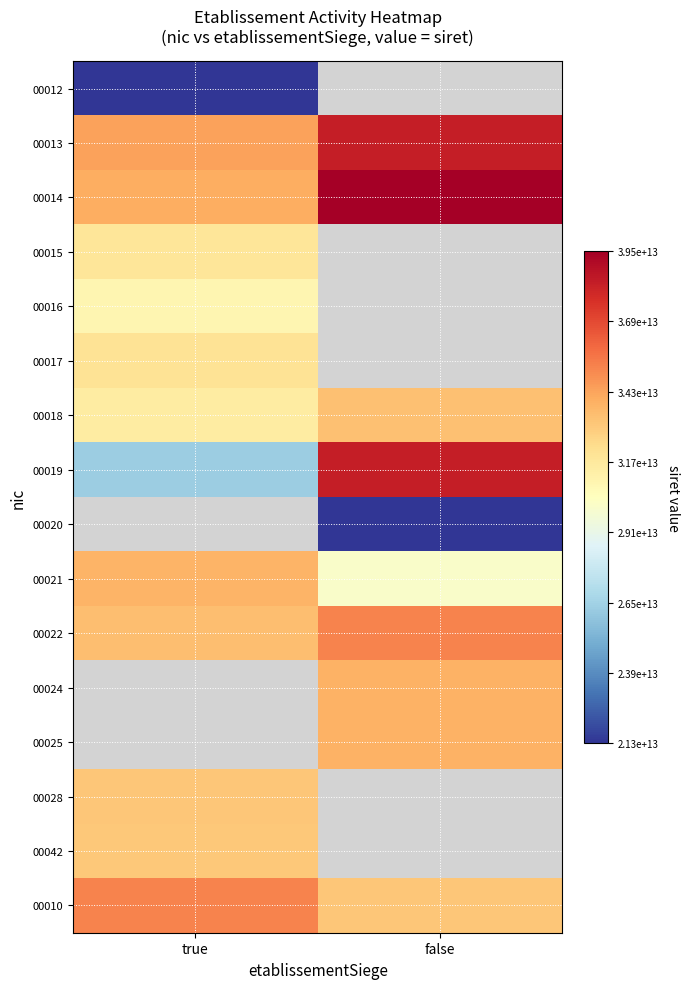

Between false and true, which is larger?

true